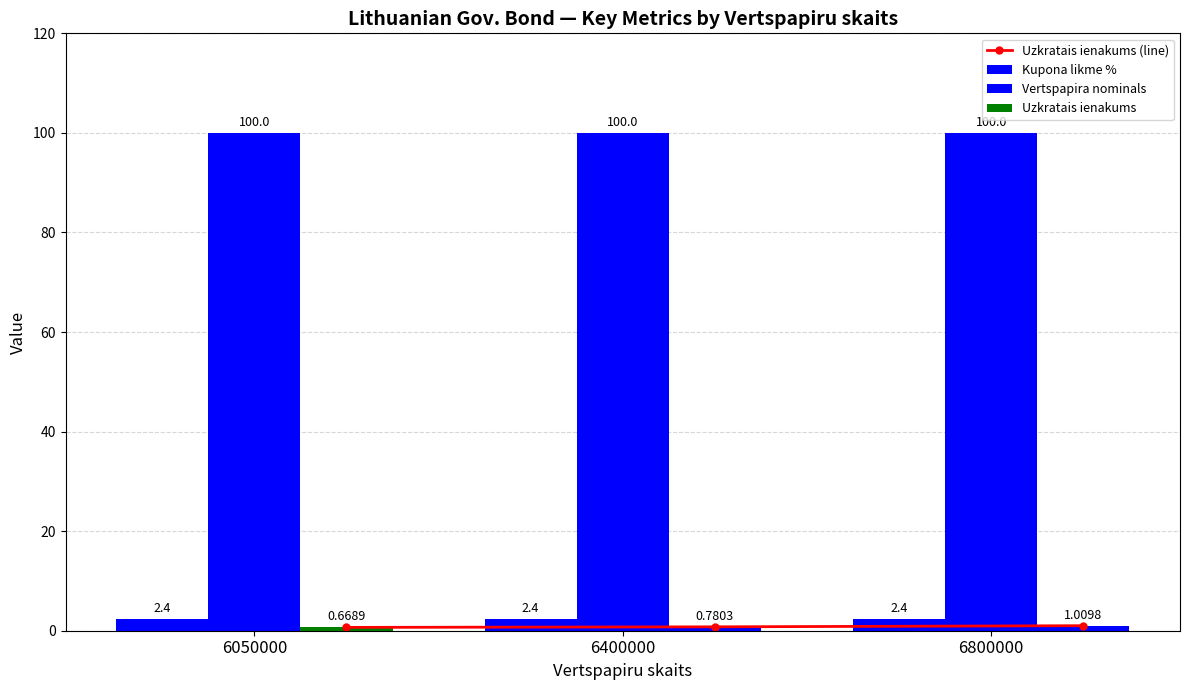

Which has a higher value, 6050000 or 6400000?

6400000